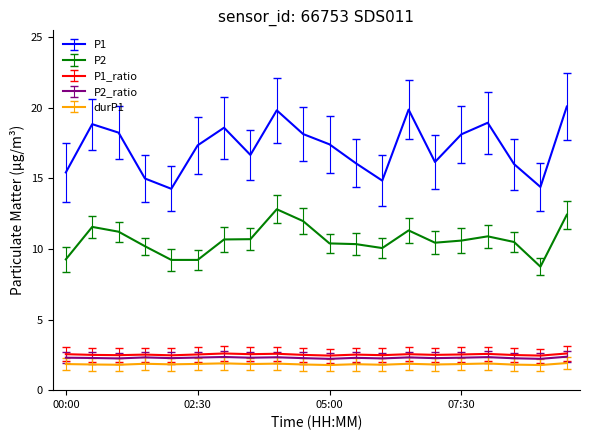

True or false: P1 and P2 cross at least once.

False